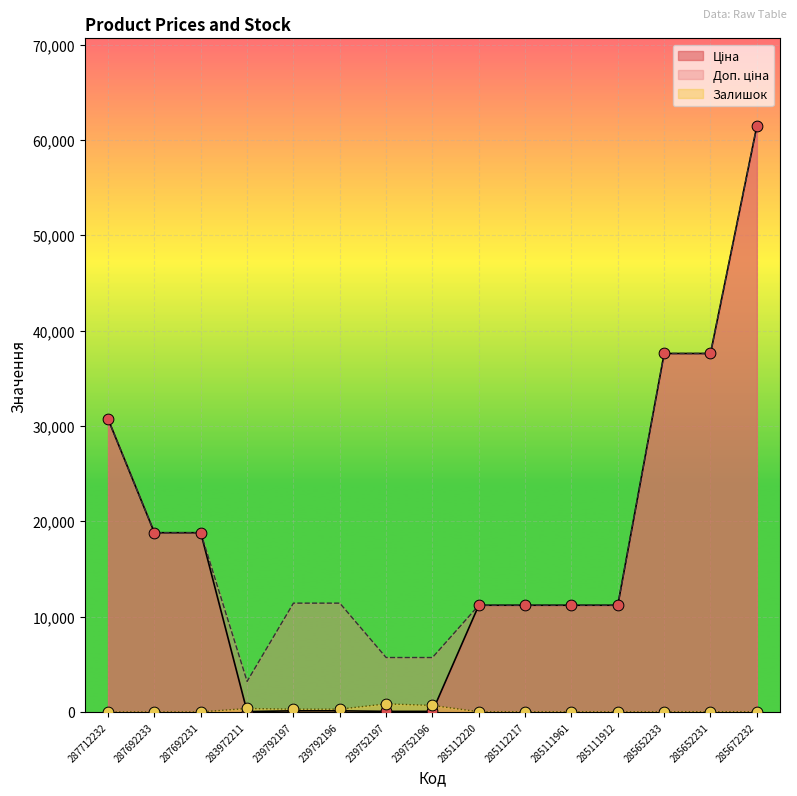

Which series contains the highest Y value?

Ціна